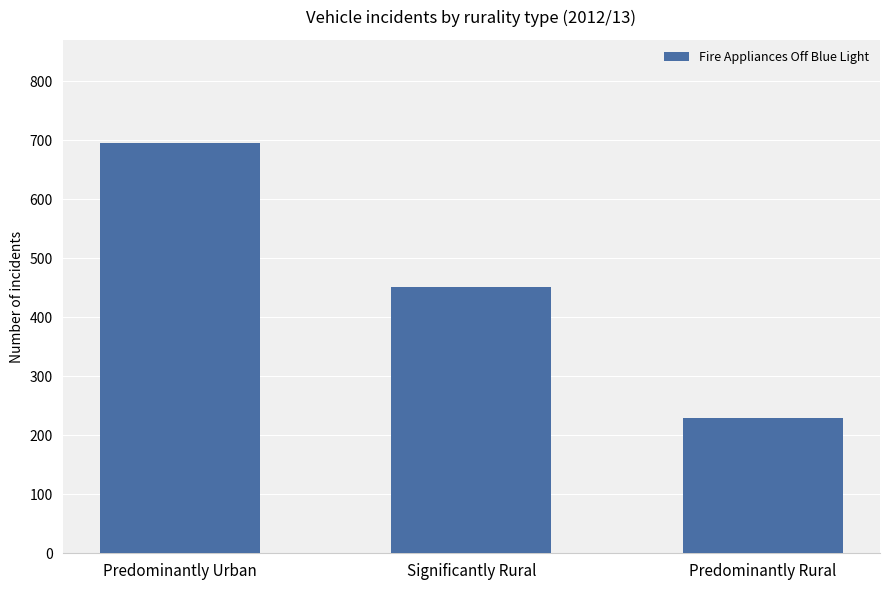

What is the label of the 1st bar from the left?

Predominantly Urban